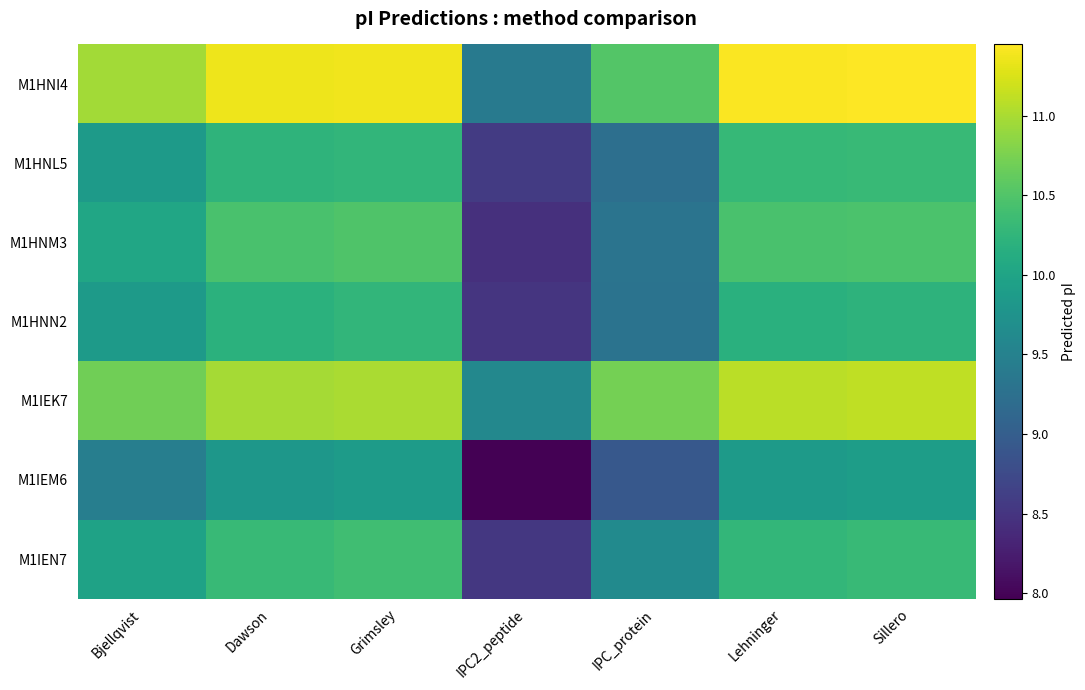

Which series has the largest range (max minus min)?

M1HNI4